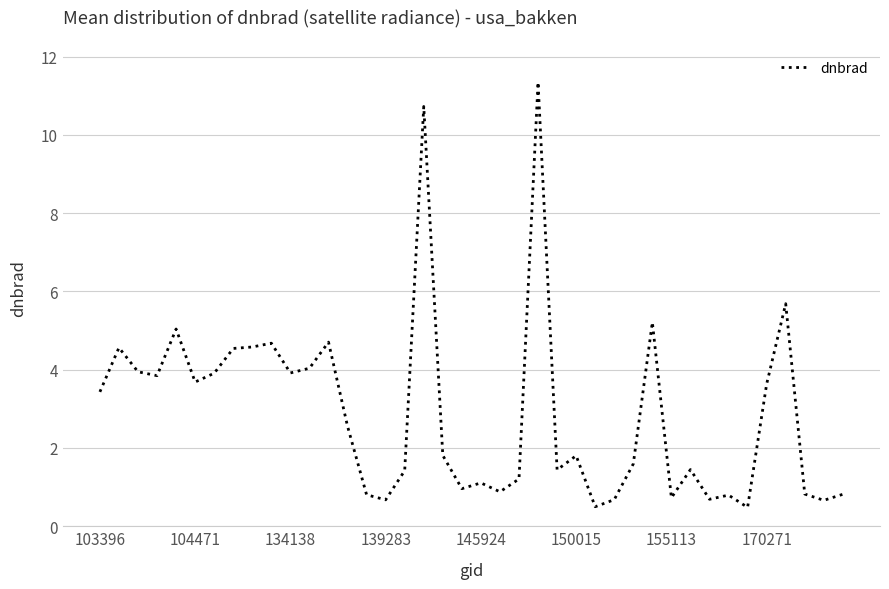

What is the minimum value shown in the chart?

0.5